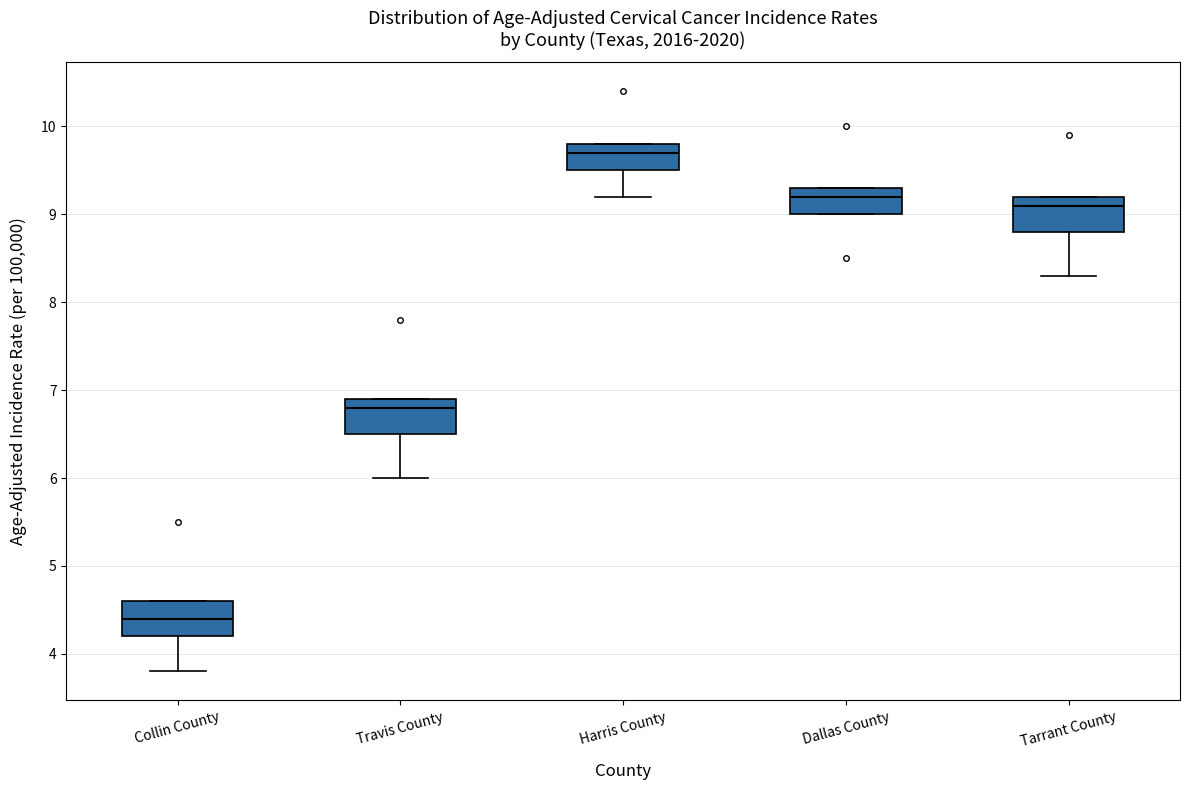

Which box has the highest median line?

Harris County